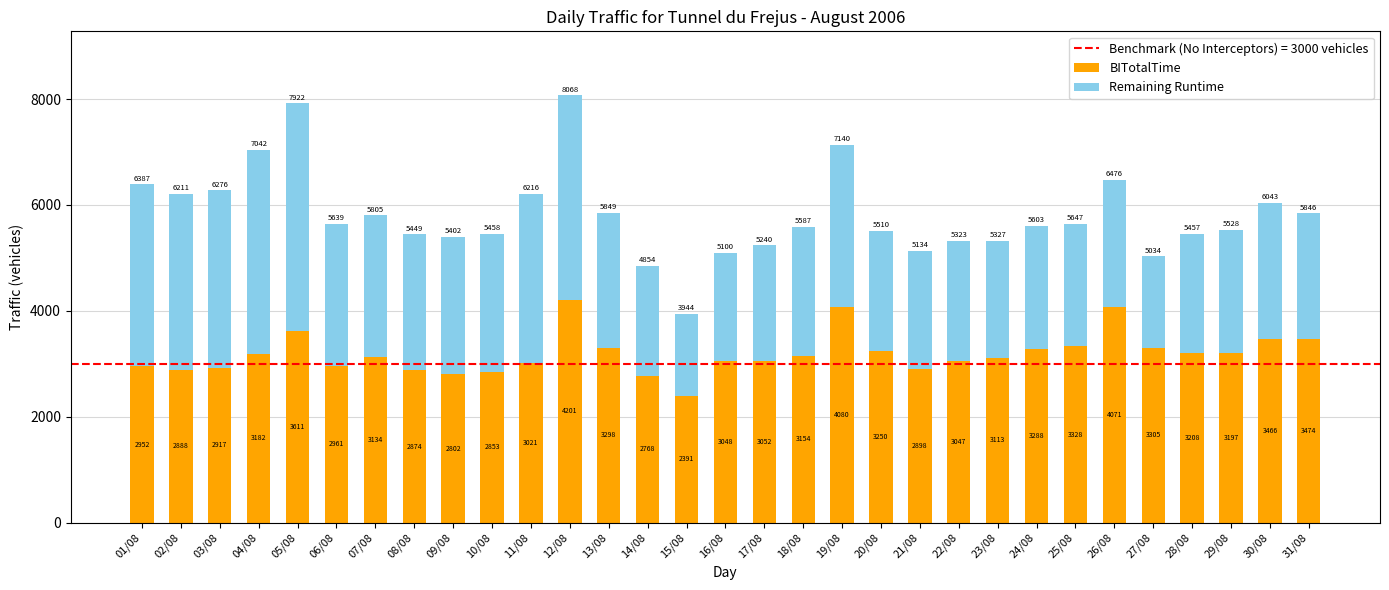

Reading left to right, what are the values for BITotalTime?

01/08=2952	02/08=2888	03/08=2917	04/08=3182	05/08=3611	06/08=2961	07/08=3134	08/08=2874	09/08=2802	10/08=2853	11/08=3021	12/08=4201	13/08=3298	14/08=2768	15/08=2391	16/08=3048	17/08=3052	18/08=3154	19/08=4080	20/08=3250	21/08=2898	22/08=3047	23/08=3113	24/08=3288	25/08=3328	26/08=4071	27/08=3305	28/08=3208	29/08=3197	30/08=3466	31/08=3474